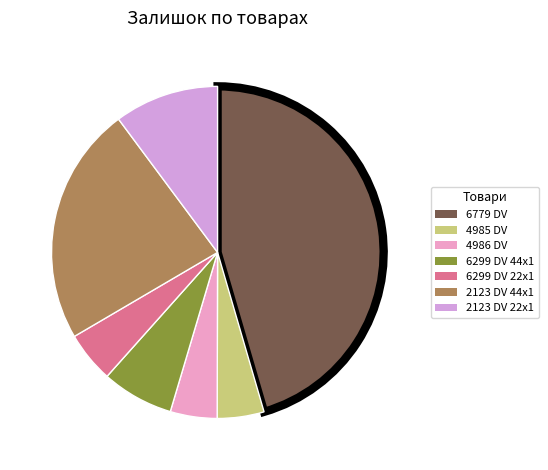

How many segments does this pie chart have?

7